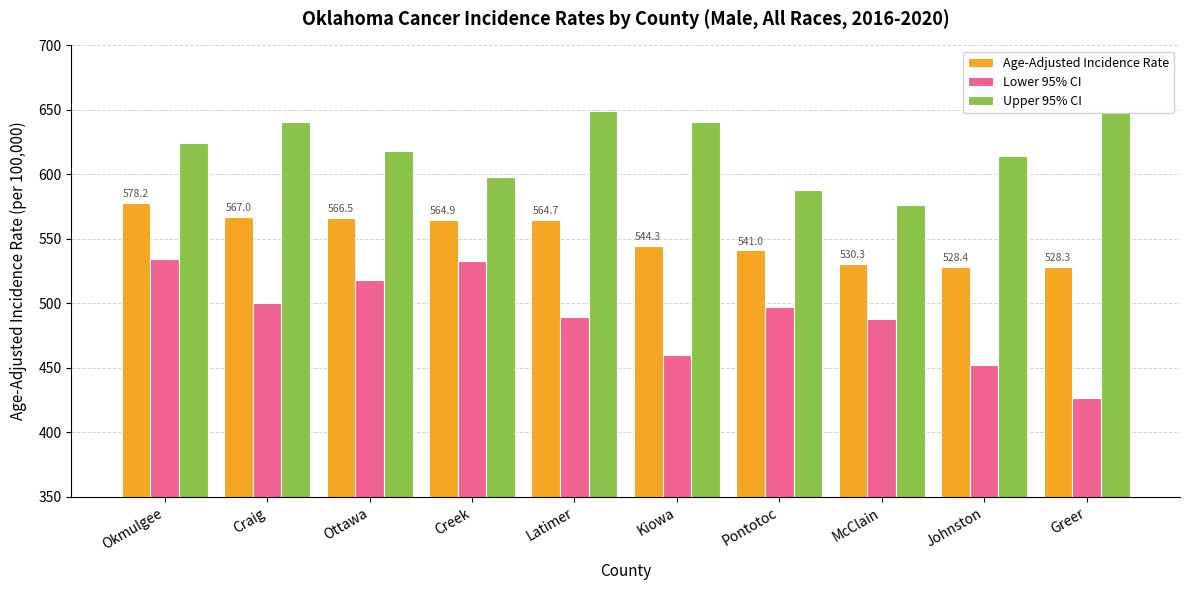

Which label corresponds to the smallest value in the chart?

Greer